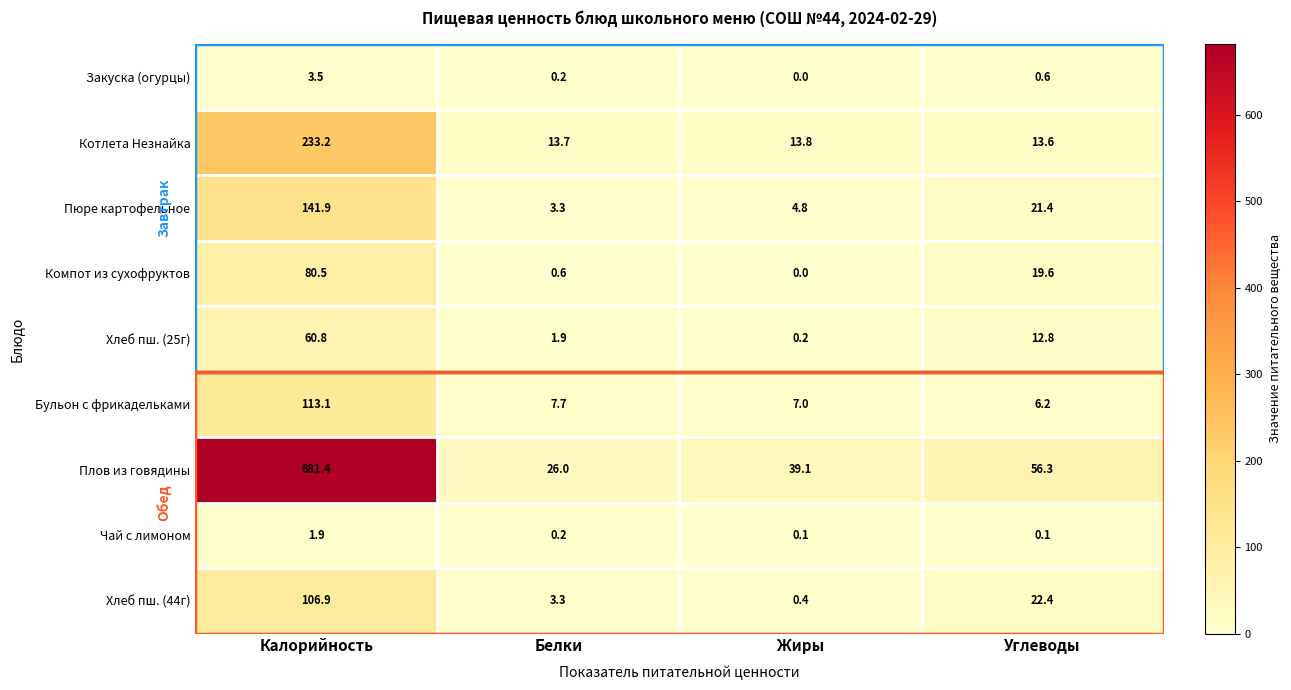

At which label does Котлета Незнайка reach its minimum?

Углеводы